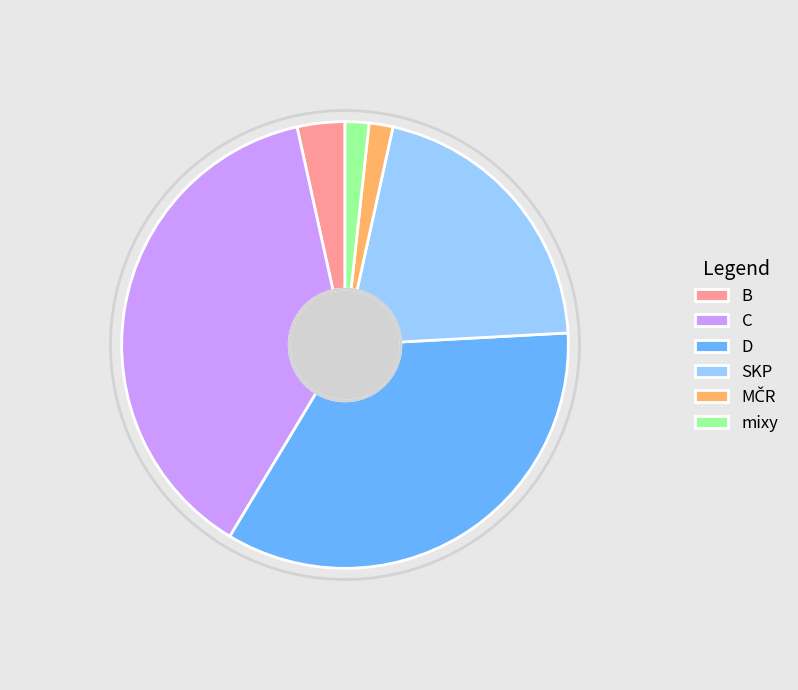

Is it true that D is 23% of the pie?

False